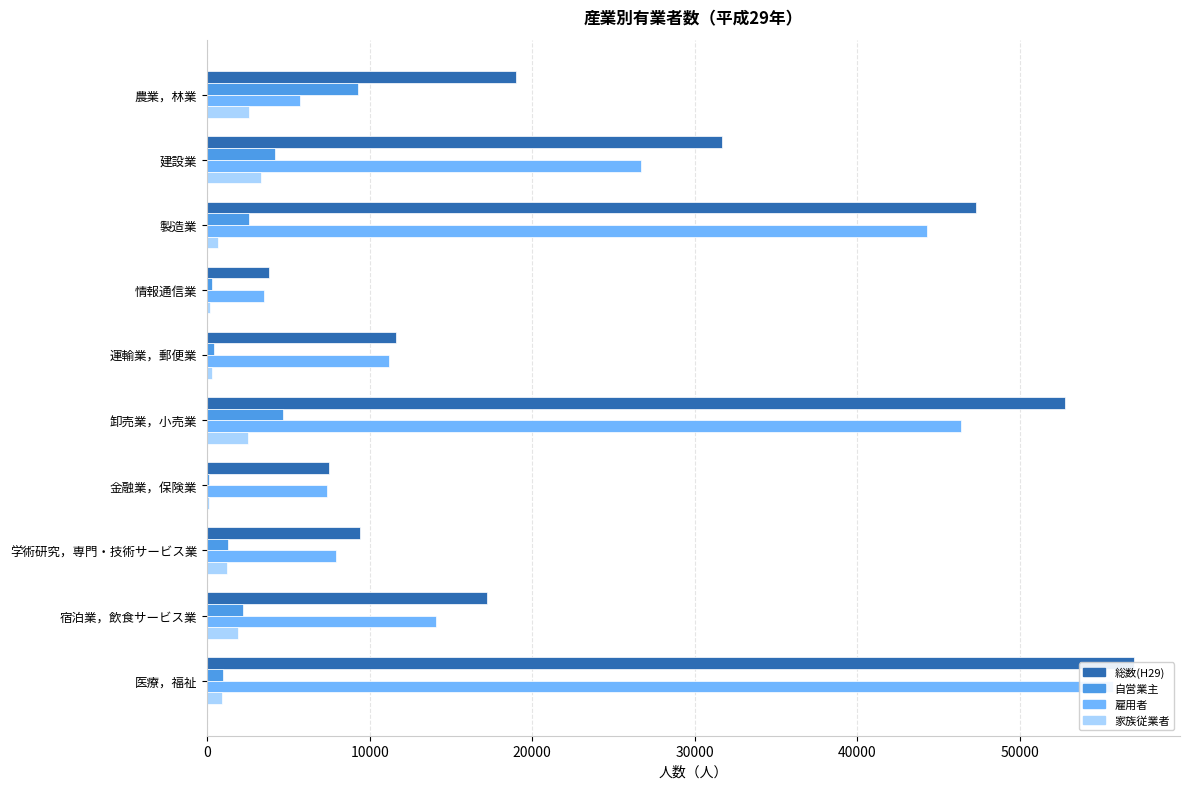

Which series has the widest spread of values?

総数(H29)